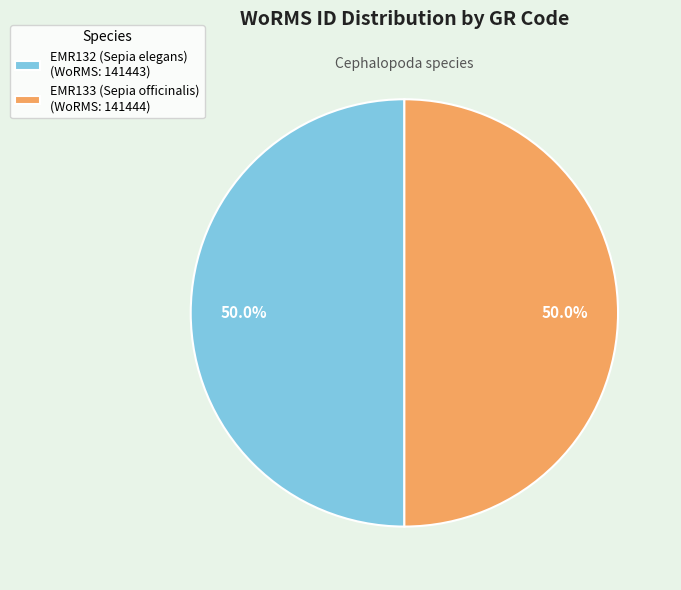

Combined, what portion of the pie is EMR132 (Sepia elegans) (WoRMS: 141443) and EMR133 (Sepia officinalis) (WoRMS: 141444)?

100.0%